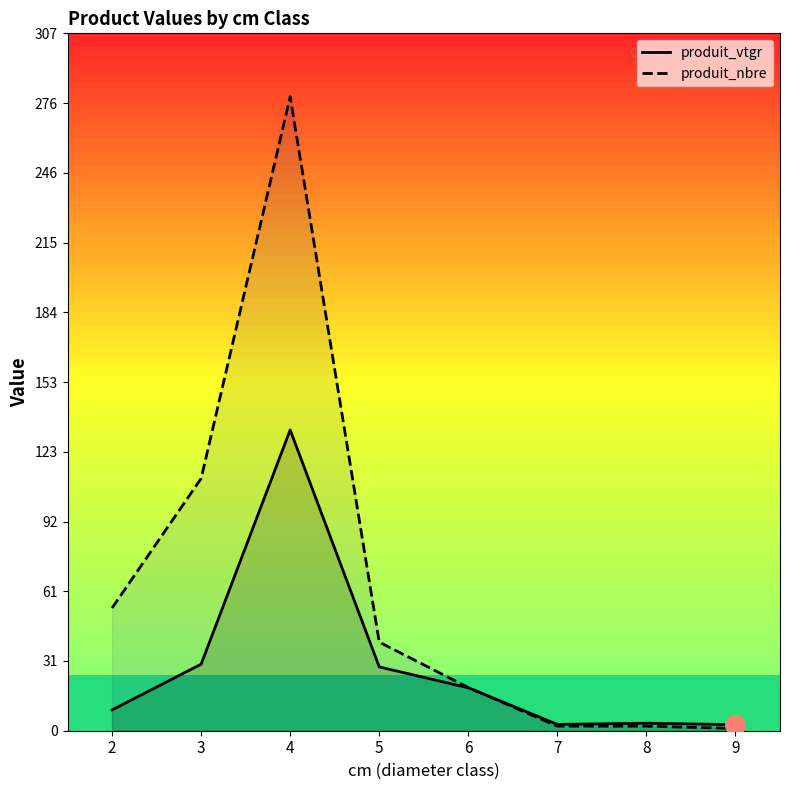

List the series in order of their peak value, highest first.

produit_nbre, produit_vtgr